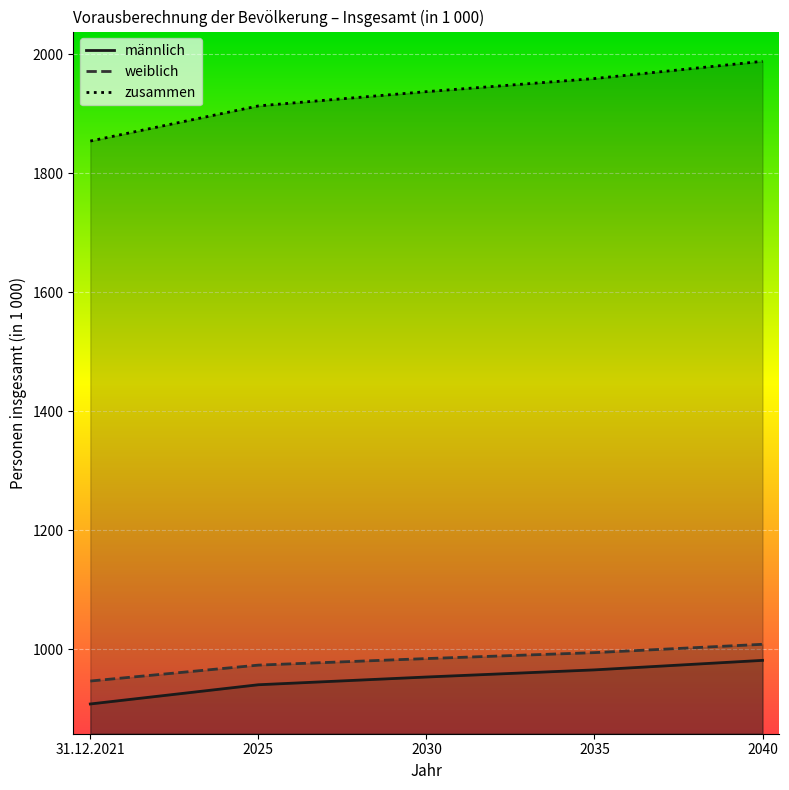

True or false: weiblich and zusammen intersect in this chart.

False